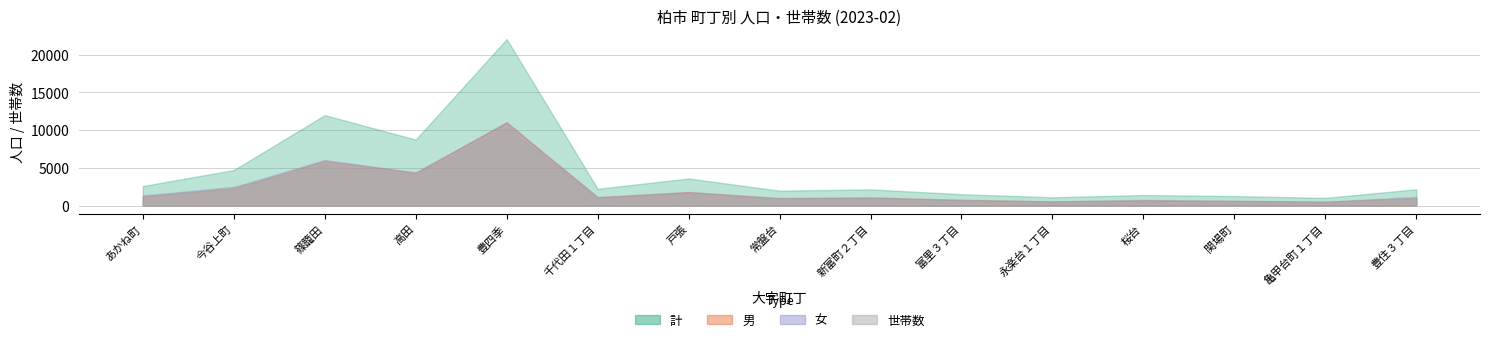

Which series changed the most between 今谷上町 and 亀甲台町１丁目?

計